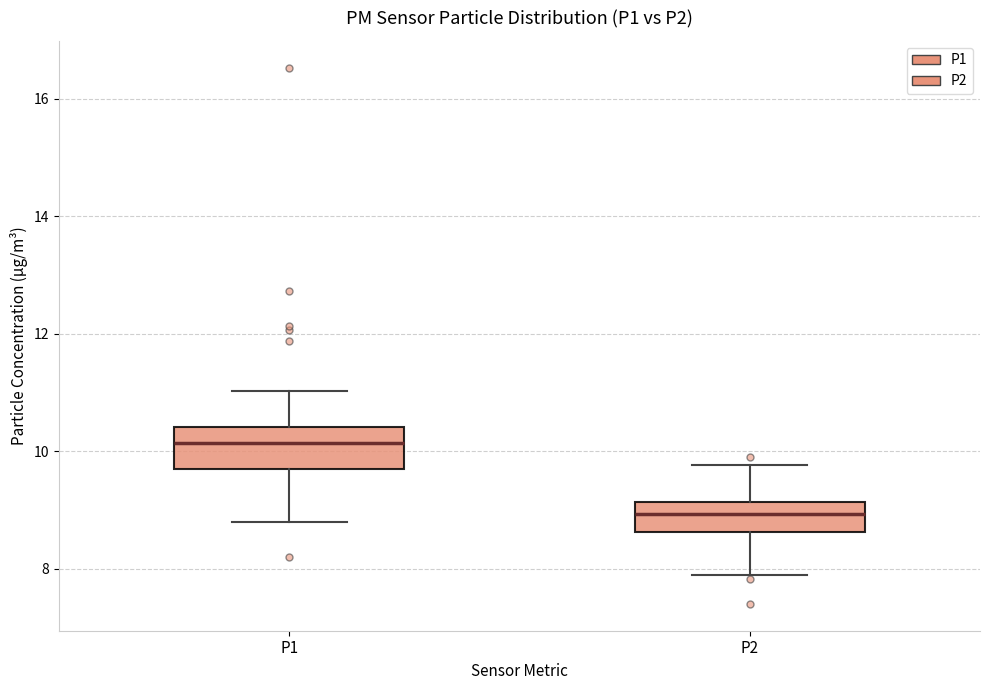

Reading left to right, read every box against the y-axis: the position of its median line, the range the box covers, and the ends of its whiskers. The values are not printed on the chart, so give them approximately, as read against the axis.

P1: median 10.2, box 9.6 to 10.4, whiskers 8.8 to 11.0
P2: median 9.0, box 8.6 to 9.2, whiskers 8.0 to 9.8